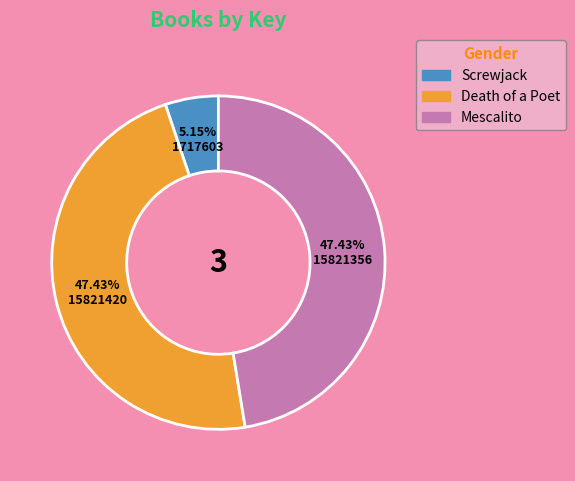

The Screwjack slice represents 14% of the pie. True or false?

False